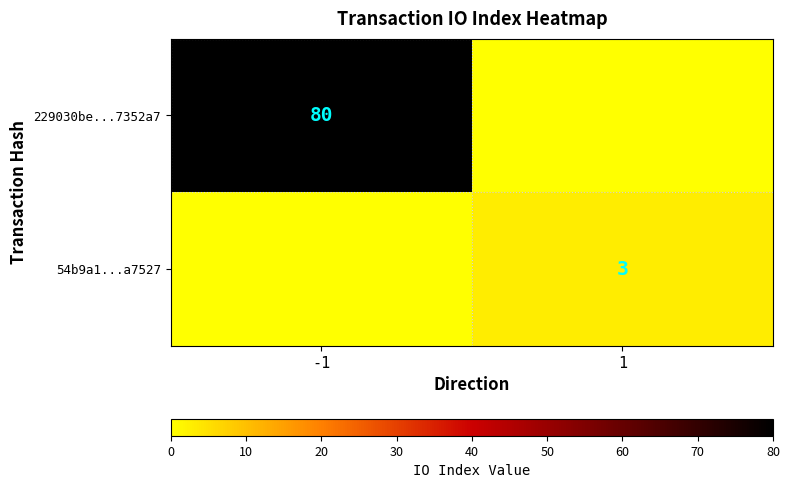

Is the value of 229030be...7352a7 at -1 greater than the value of 54b9a1...a7527 at 1?

Yes